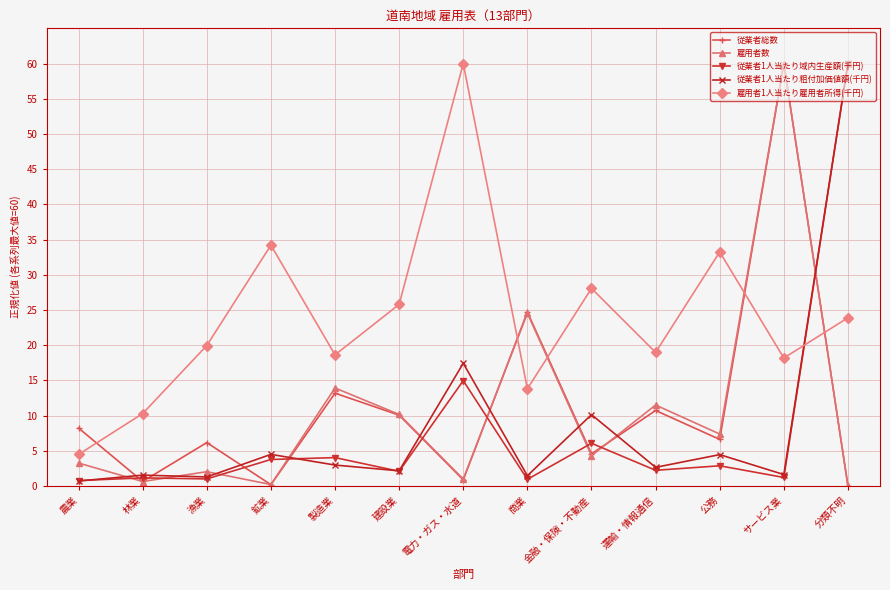

True or false: 雇用者数 has more than 1 interior local peaks.

True